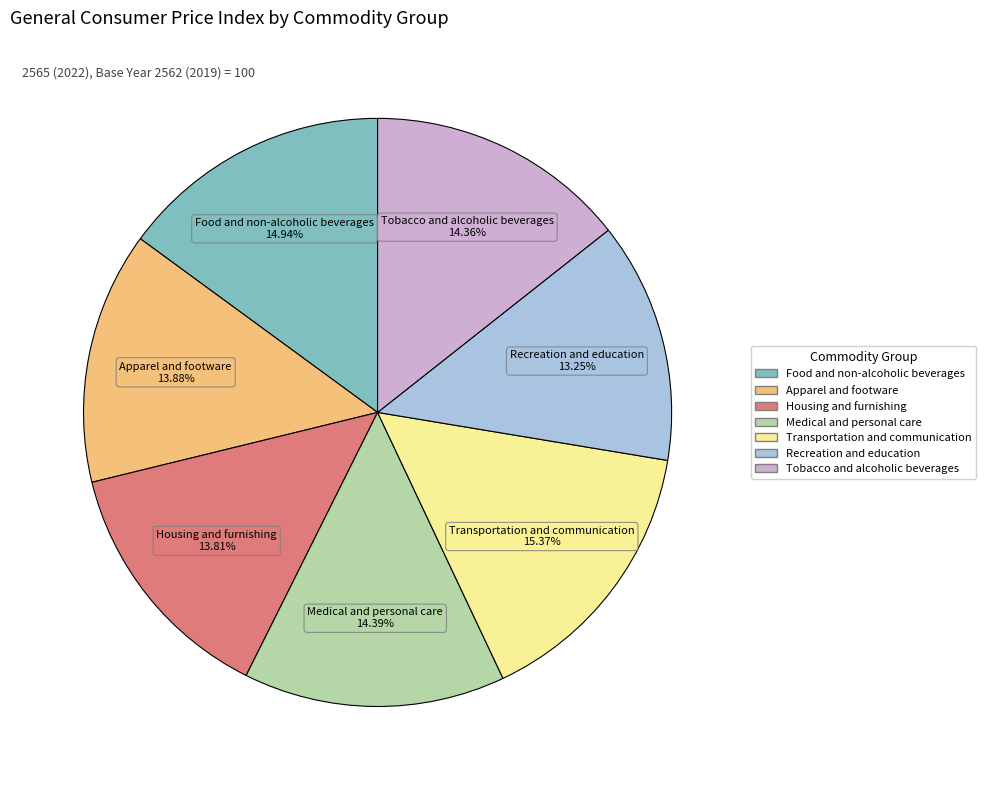

What percentage is the Apparel and footware slice, to the nearest percent?

14%